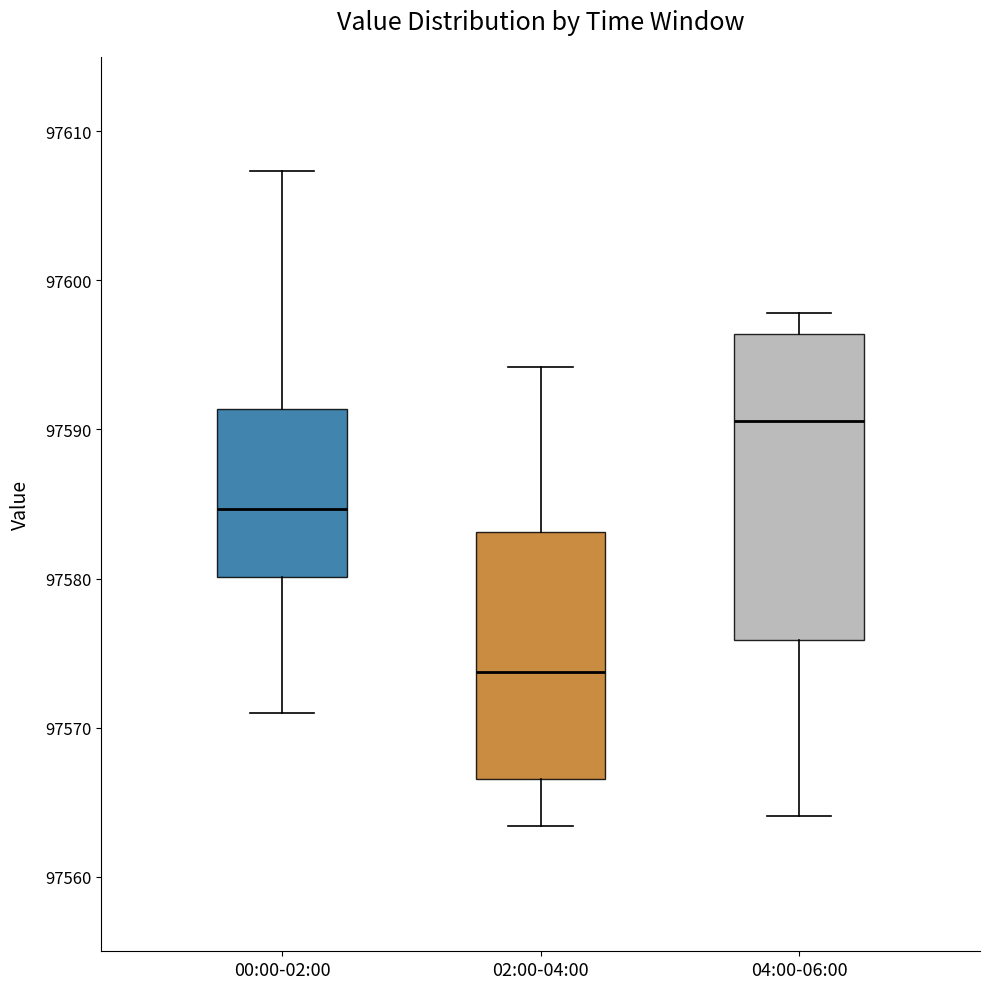

Where is the lower edge of the box for 00:00-02:00 on the y-axis? The values are not printed on the chart, so give them approximately, as read against the axis.

97580